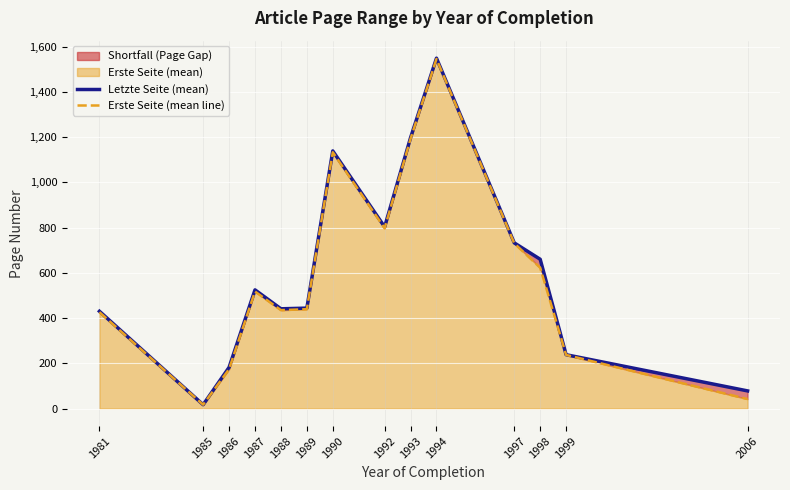

Where is Letzte Seite (mean) nearest to the value 783?

1992